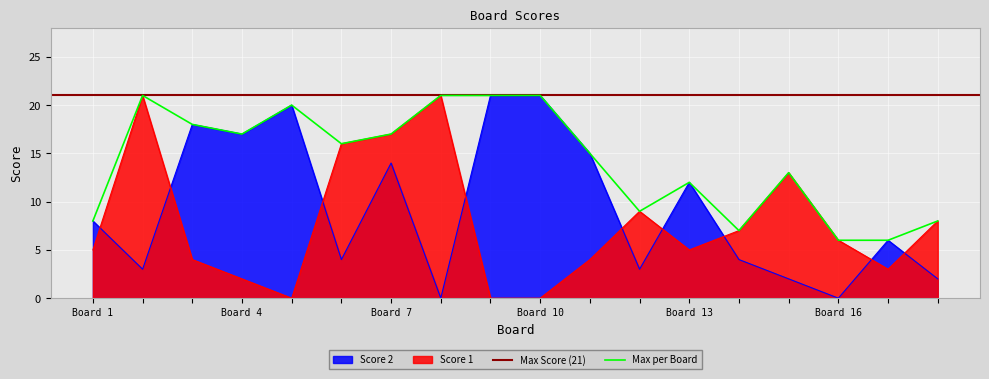

The value of Score 2 at Board 13 is 12. True or false?

True